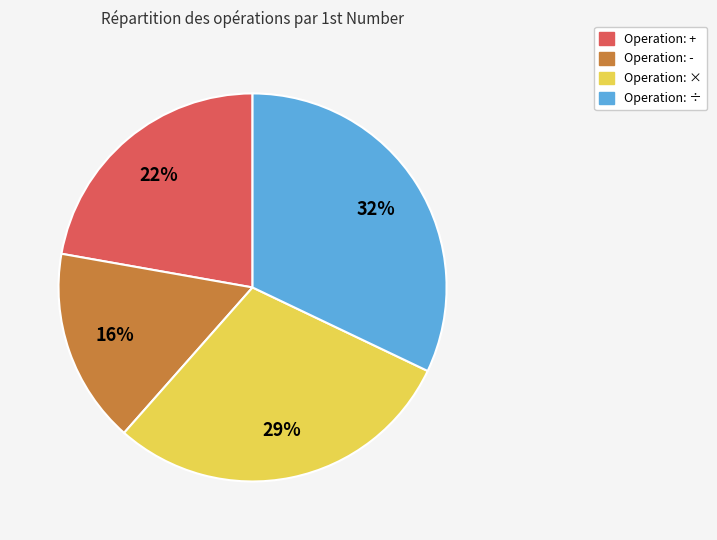

What is the ratio of the value at Operation: × to the value at Operation: -?

1.8